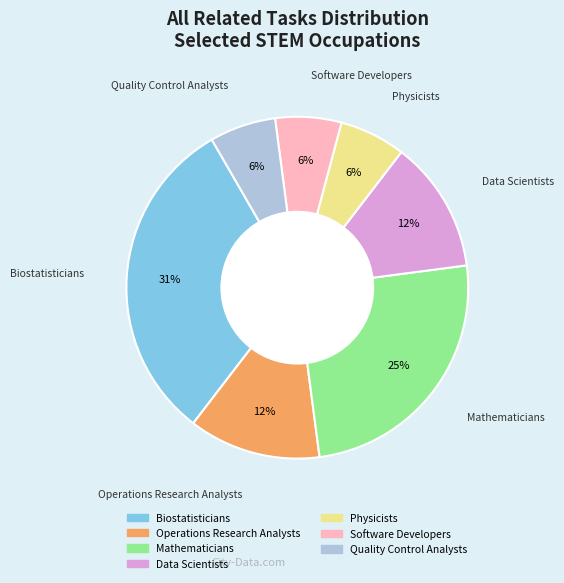

Approximately how many times larger is the value at Quality Control Analysts compared to Software Developers?

1.0